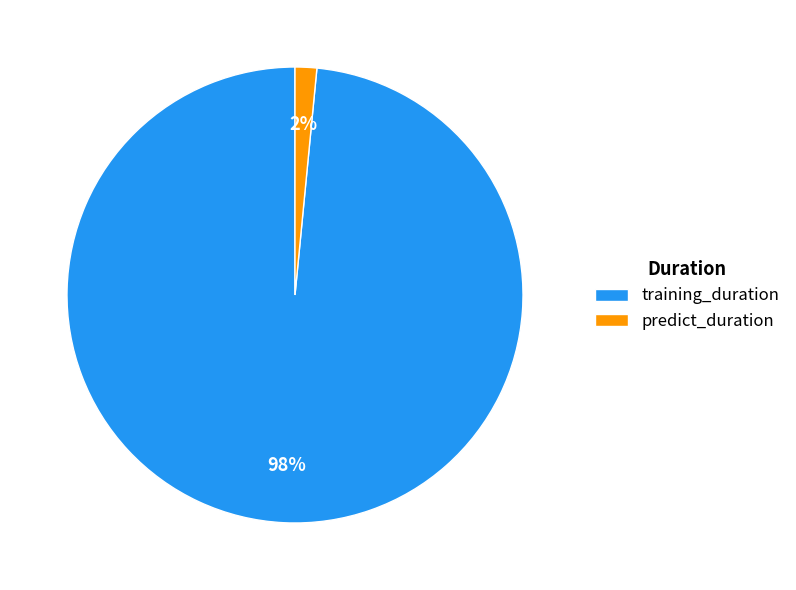

Which category has the biggest portion of the pie?

training_duration